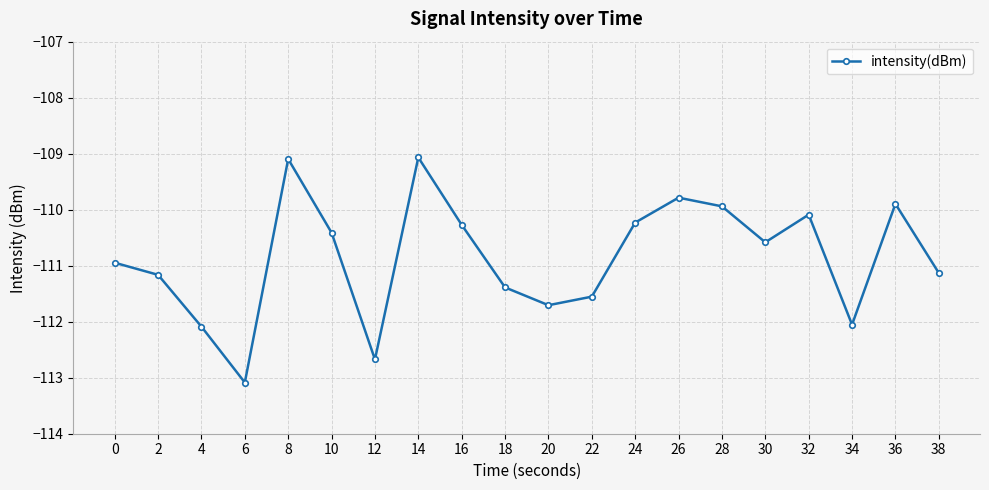

Between 16 and 0, which is larger?

16